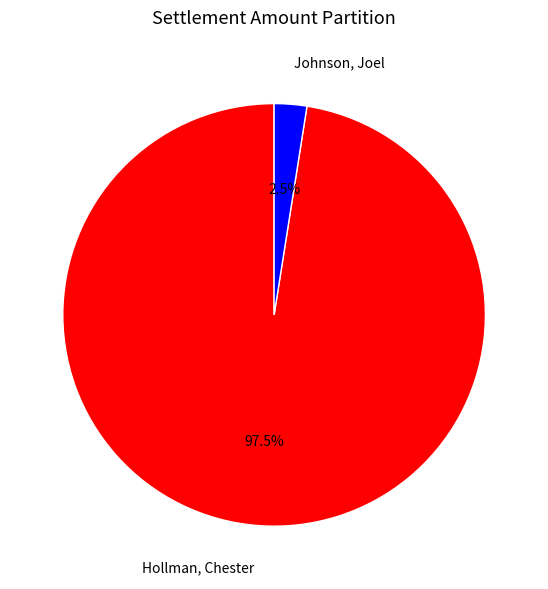

Is there a majority slice in this chart?

Yes